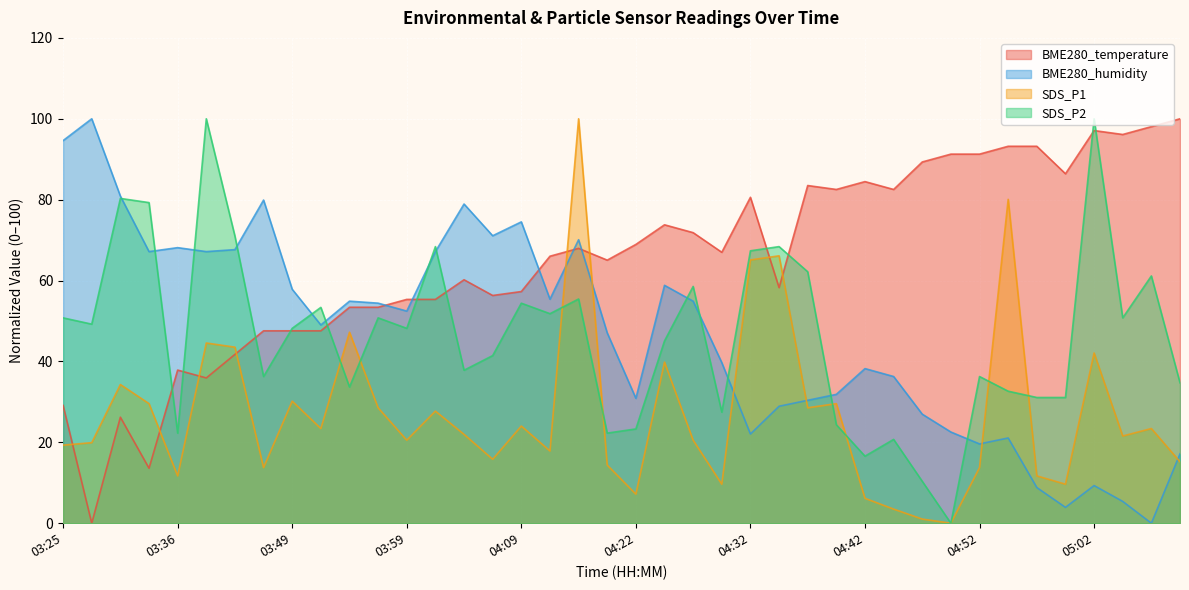

Rank the series at 04:17 from lowest to highest value.

SDS_P2, BME280_temperature, BME280_humidity, SDS_P1